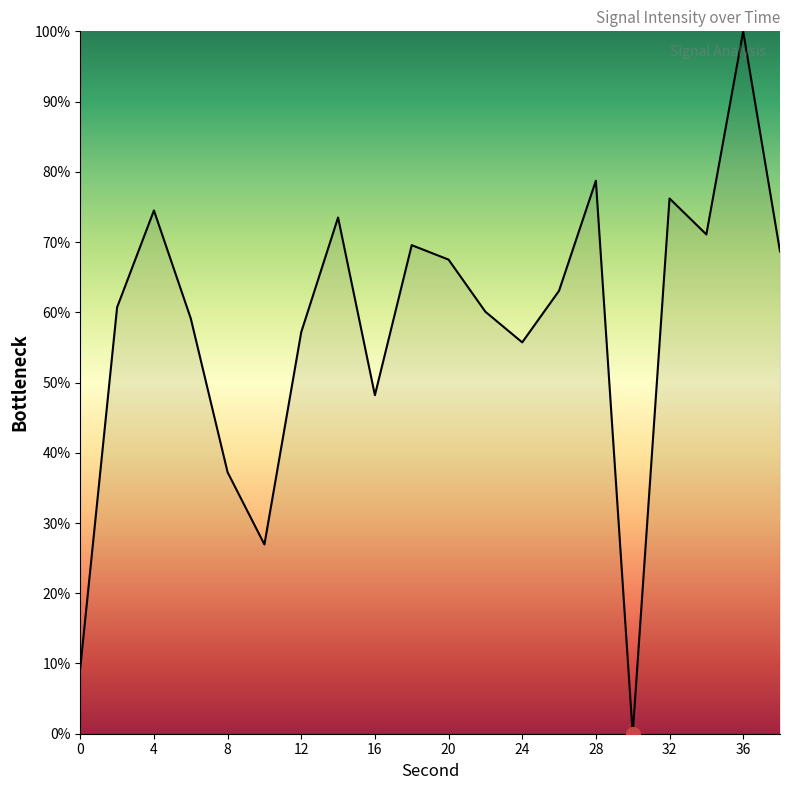

How many categories are shown in the chart?

20